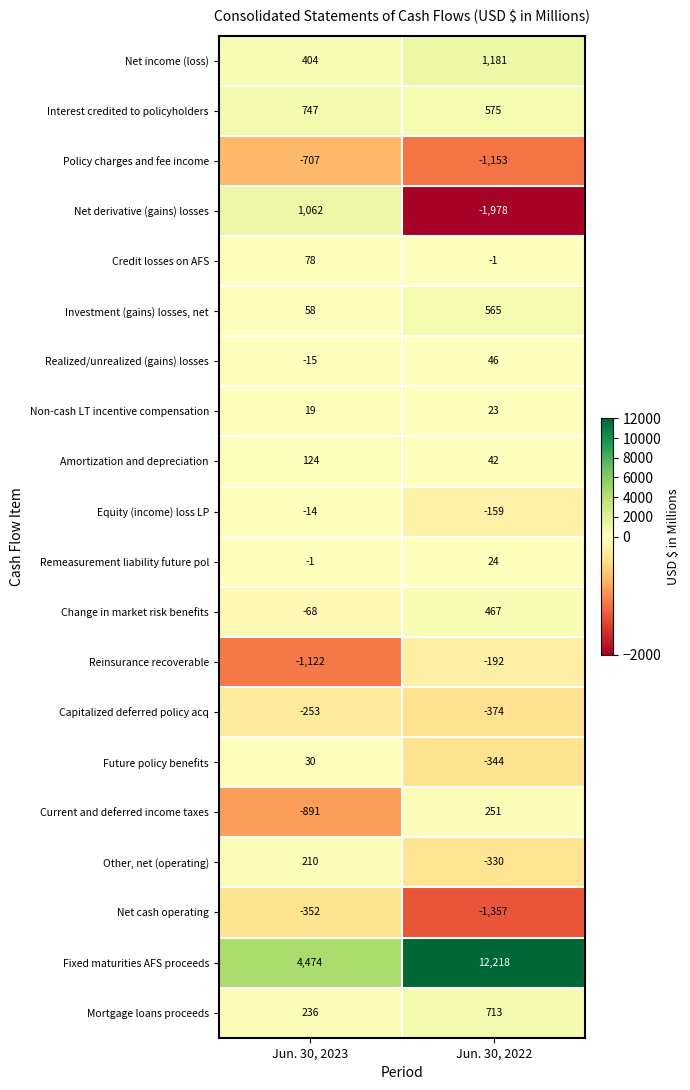

At which category is the sum across all series the highest?

Jun. 30, 2022